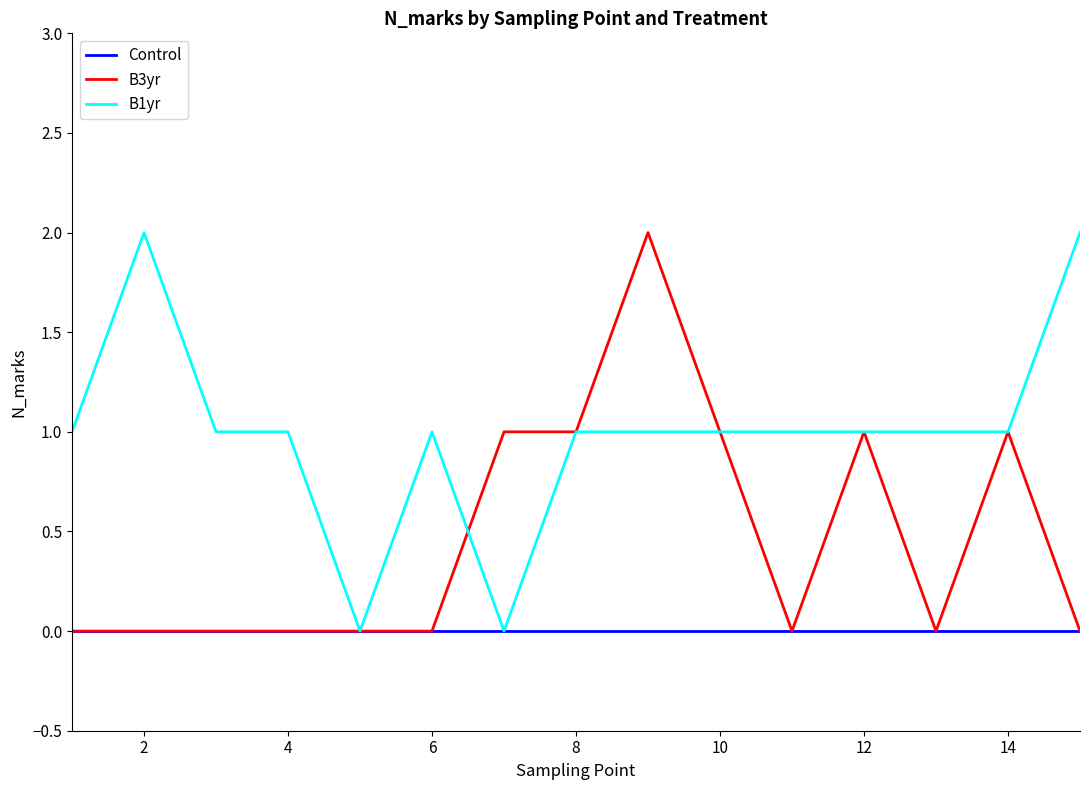

What are all the series names shown in the legend?

Control, B3yr, B1yr